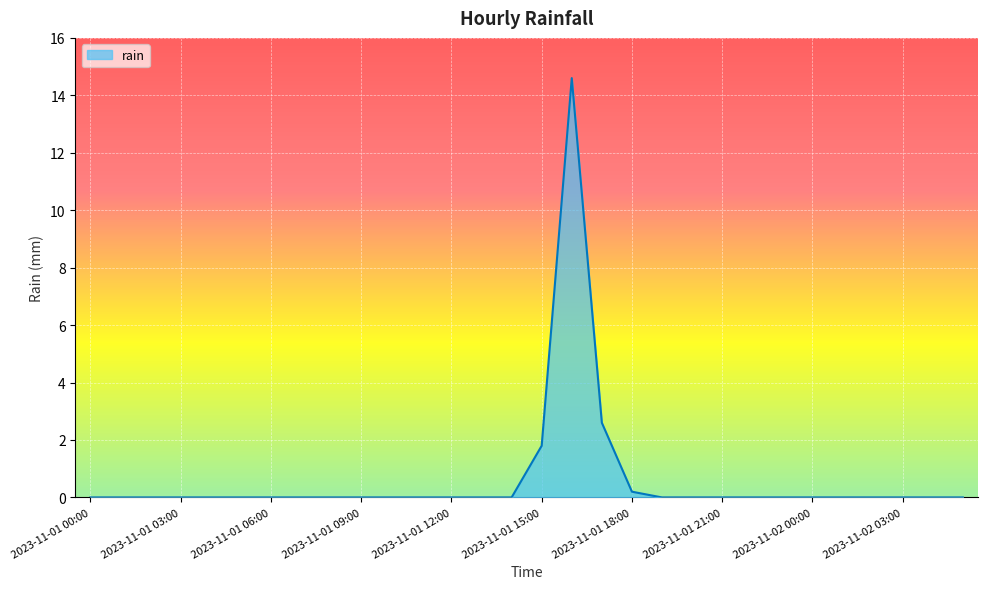

What is the greatest value displayed?

14.6